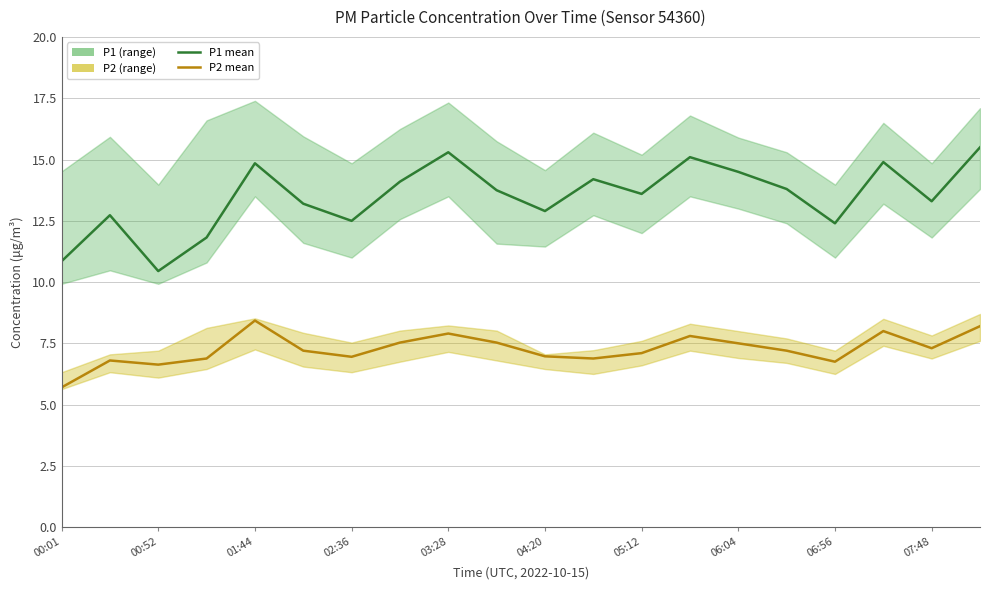

How many distinct data groups are displayed?

2